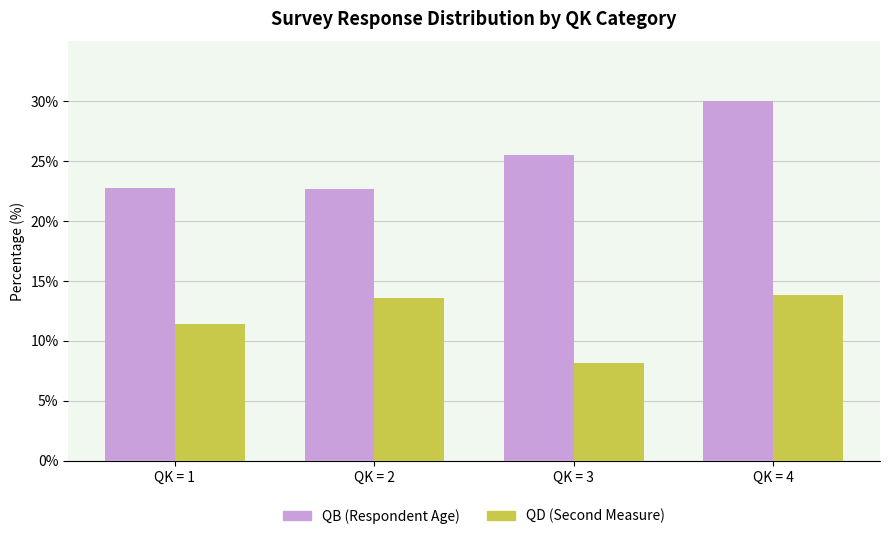

Count the number of categories in the chart.

4